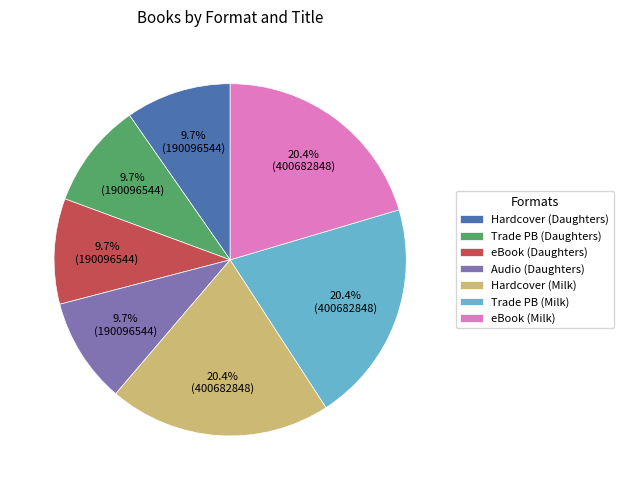

Is there any slice that represents more than half of the pie?

No